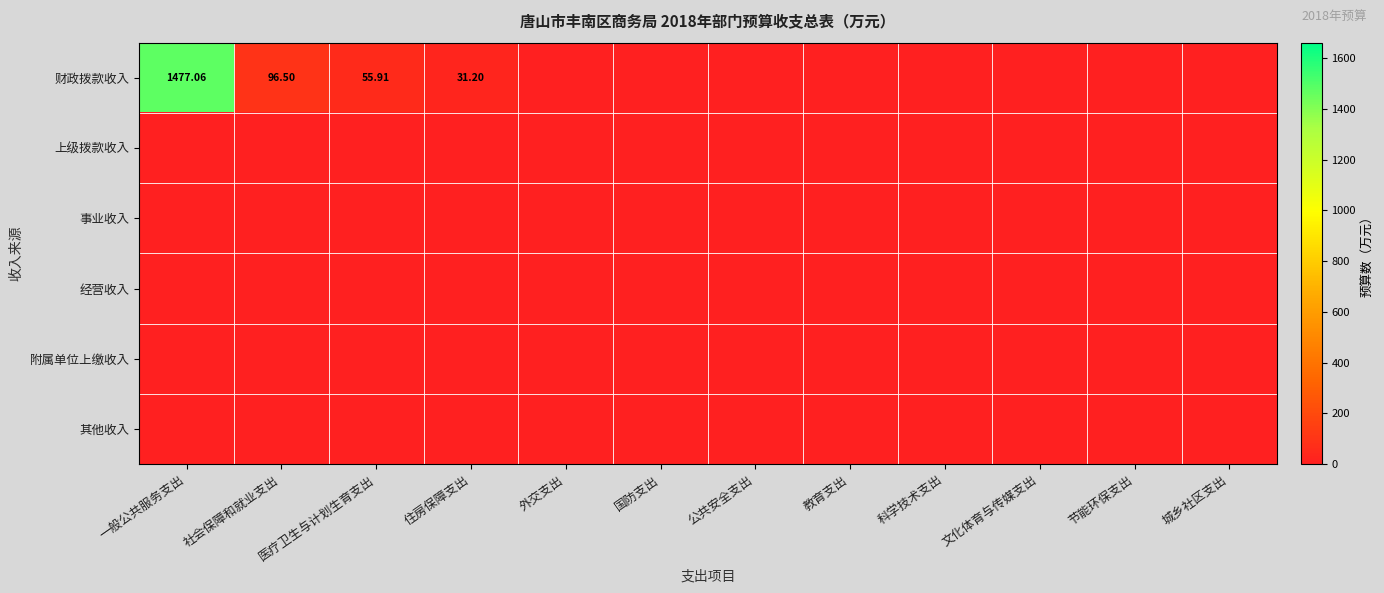

What is the total value across all series at 医疗卫生与计划生育支出?

55.9